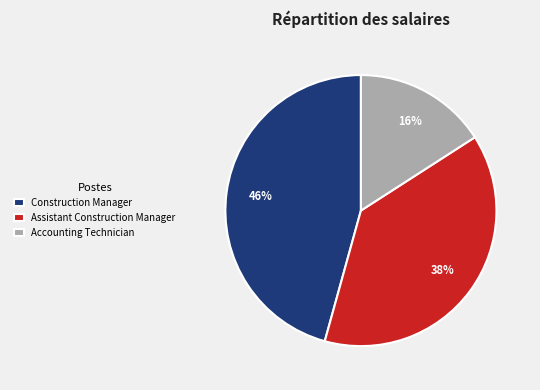

Is Construction Manager the majority of the pie?

No